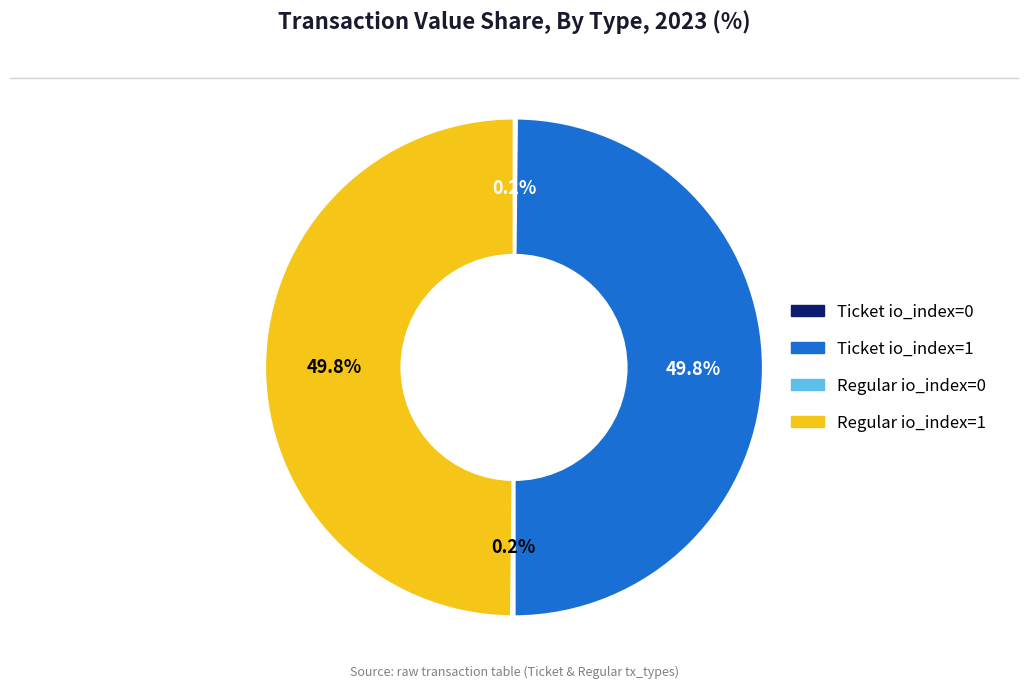

How many slices are in this pie chart?

4